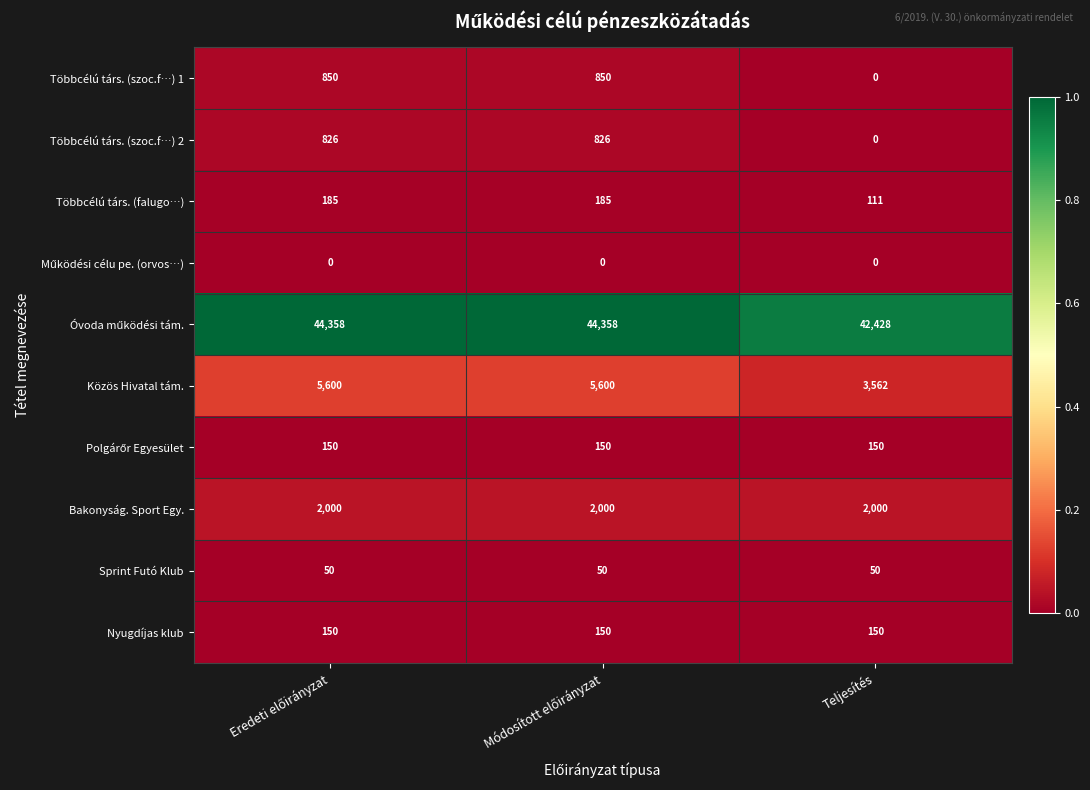

Is it true that Többcélú társ. (szoc.f…) 2 equals -551 at Teljesítés?

False